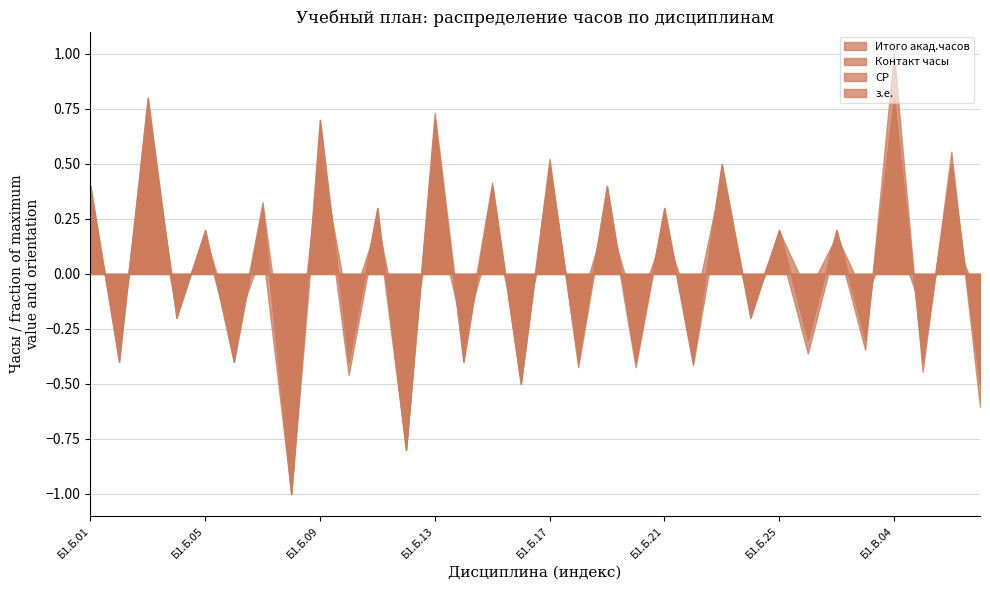

What are all the series names shown in the legend?

Итого акад.часов, Контакт часы, СР, з.е.